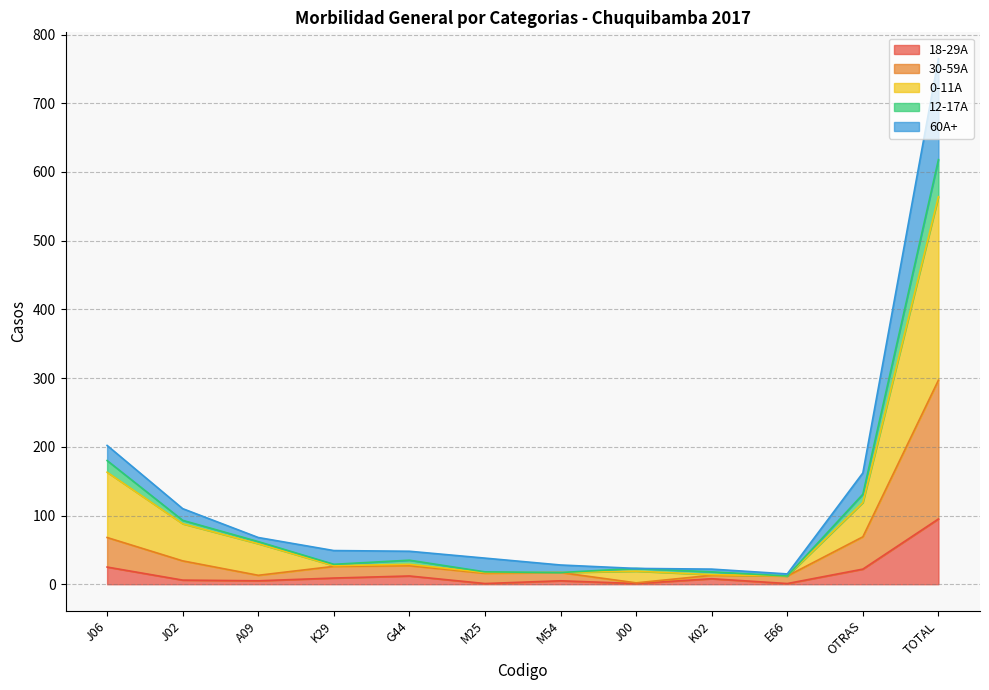

At which label does 18-29A reach its peak?

TOTAL